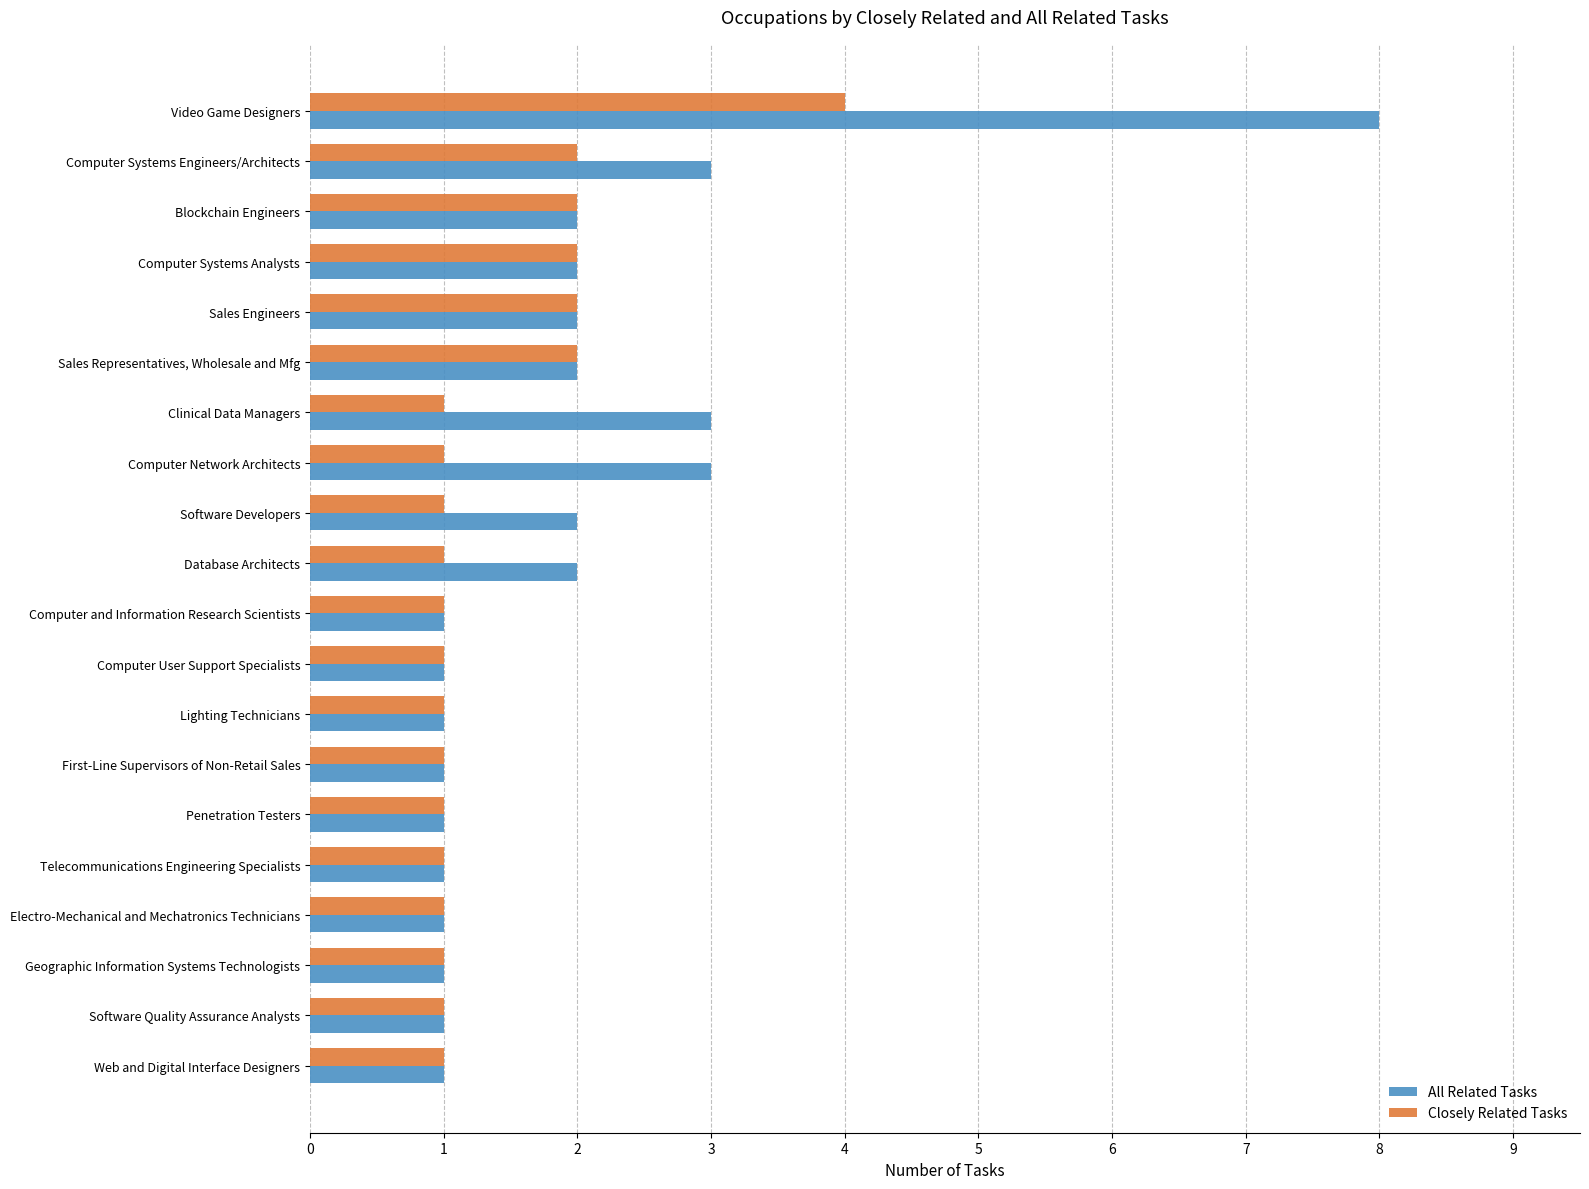

How many data points in All Related Tasks are less than 2?

10